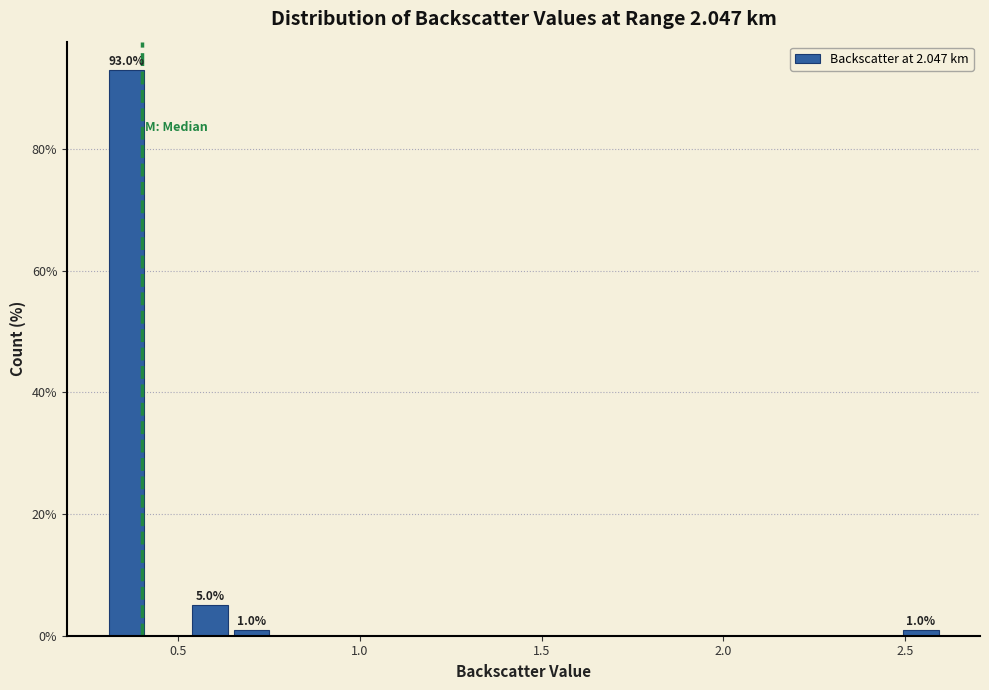

Read against the x-axis, roughly where is the centre of the tallest bar?

0.35